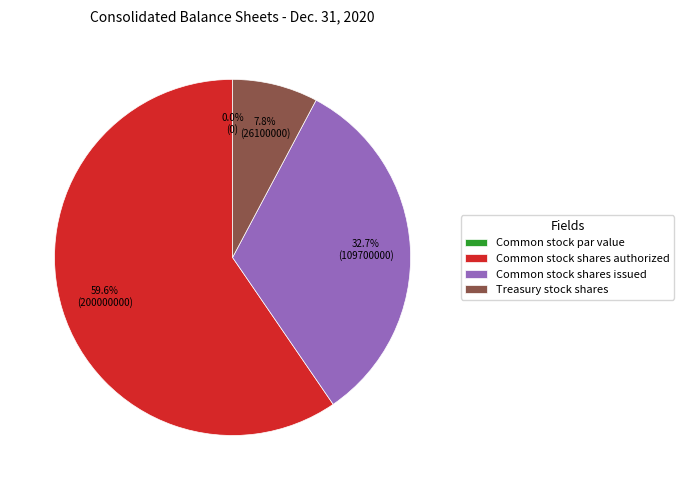

Do Common stock par value and Common stock shares authorized together represent more than half of the pie?

Yes